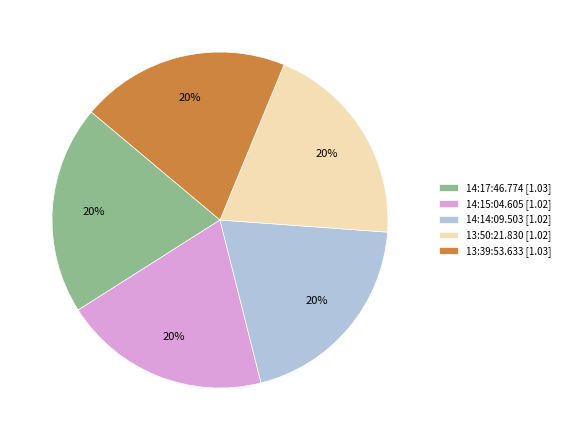

Is there any slice that represents more than half of the pie?

No